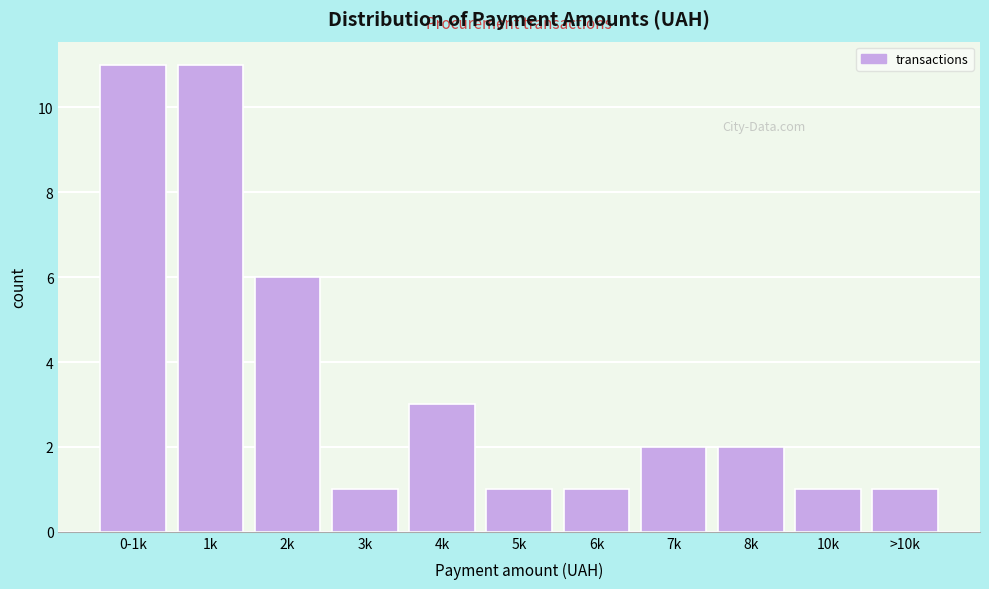

Reading right to left, extract all data points from this chart.

1	1	2	2	1	1	3	1	6	11	11